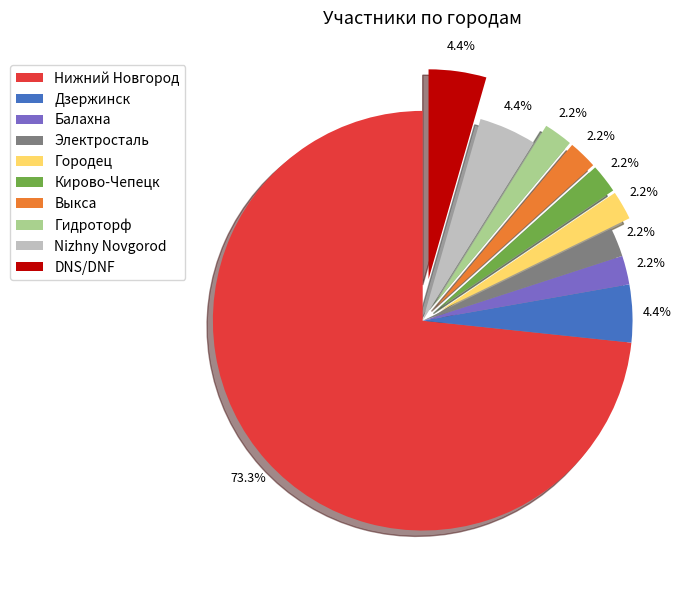

Is it true that Балахна is 2% of the pie?

True